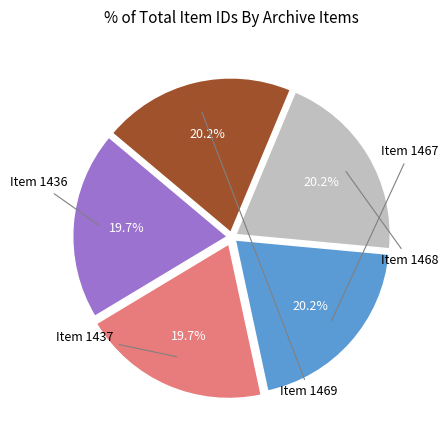

Is there any slice that represents more than half of the pie?

No